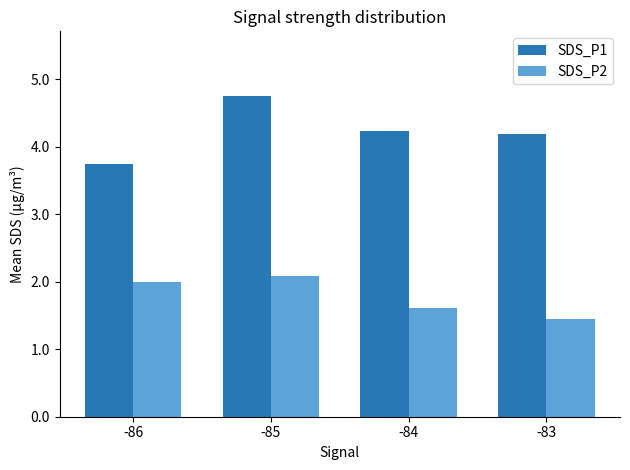

Is the value of SDS_P1 at -84 greater than the value of SDS_P2 at -85?

Yes